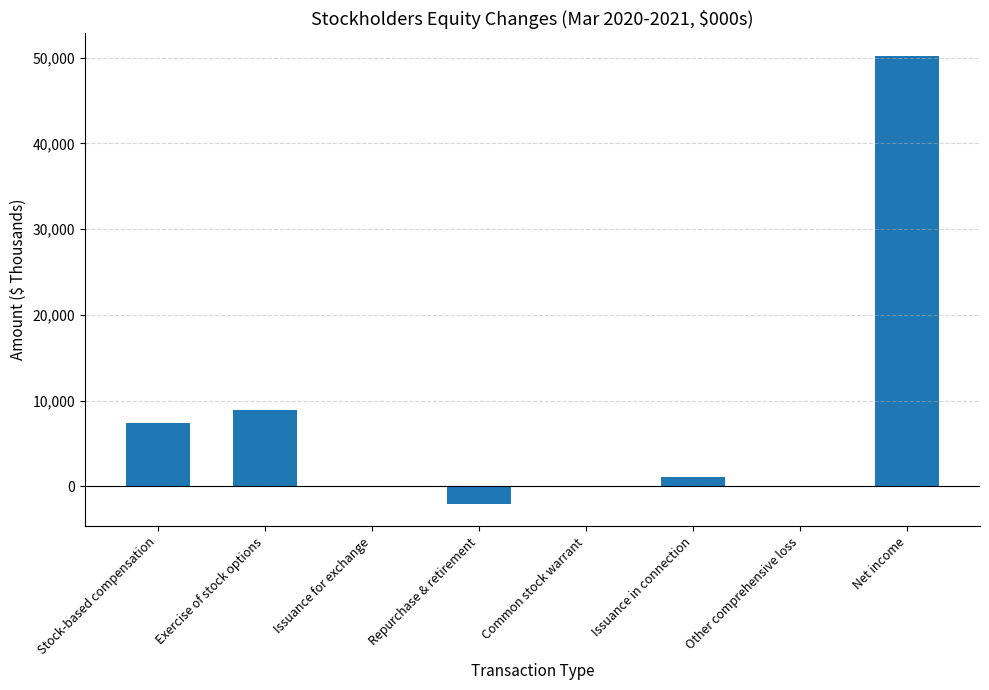

What is the greatest value displayed?

50210